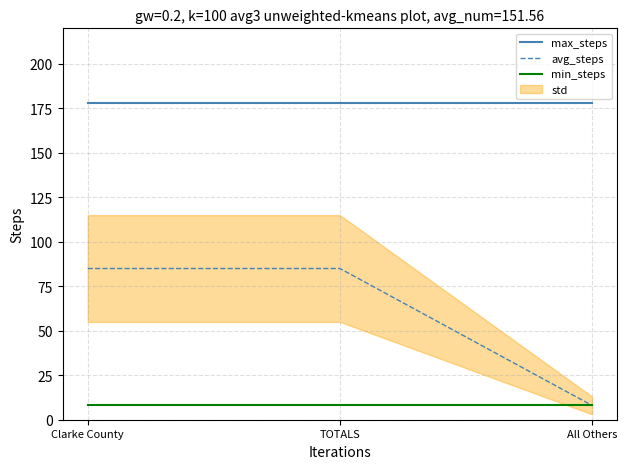

The max_steps series shows 178 at TOTALS. True or false?

True